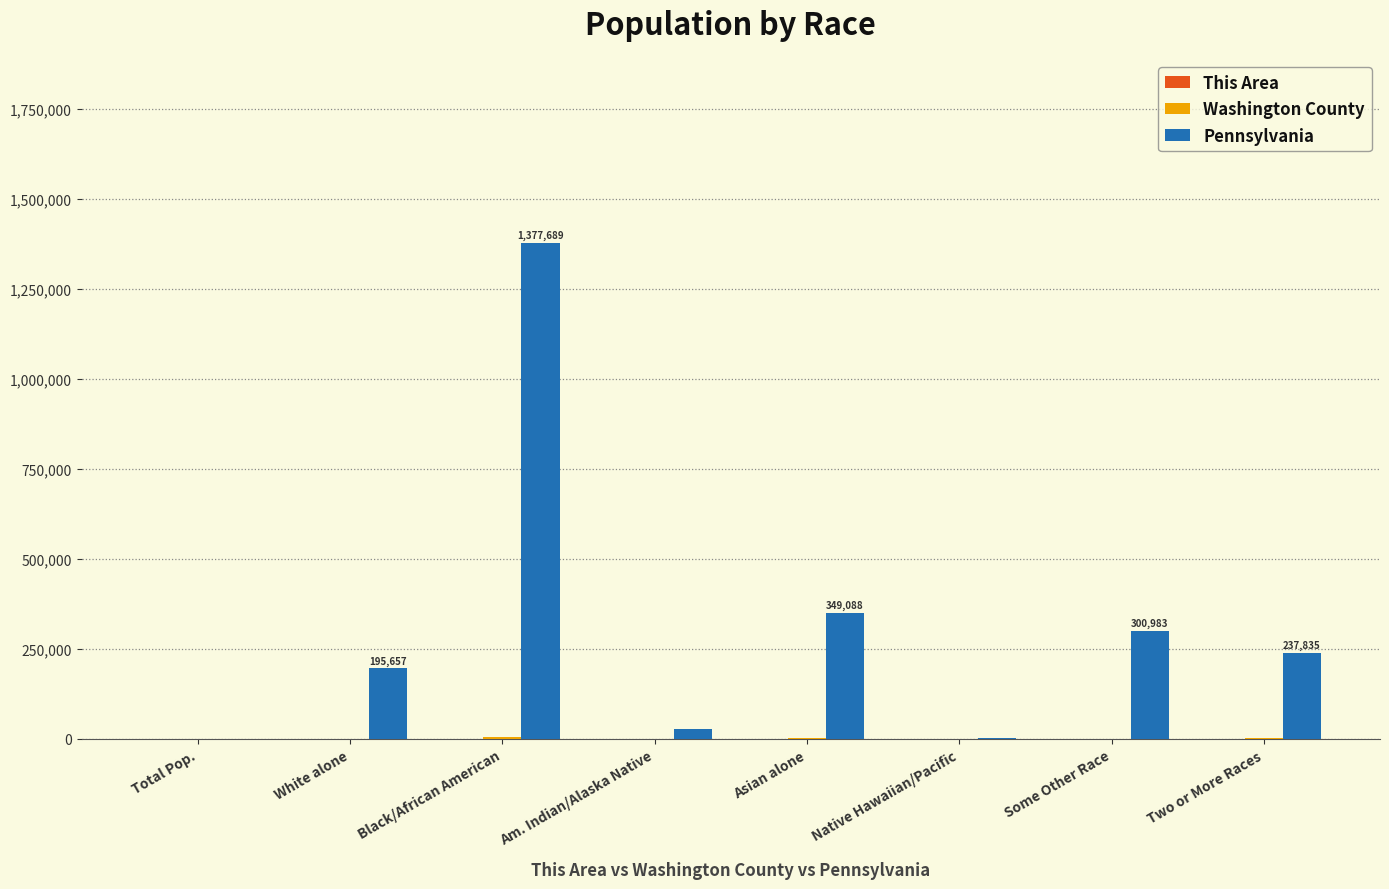

Which series has the widest spread of values?

Pennsylvania